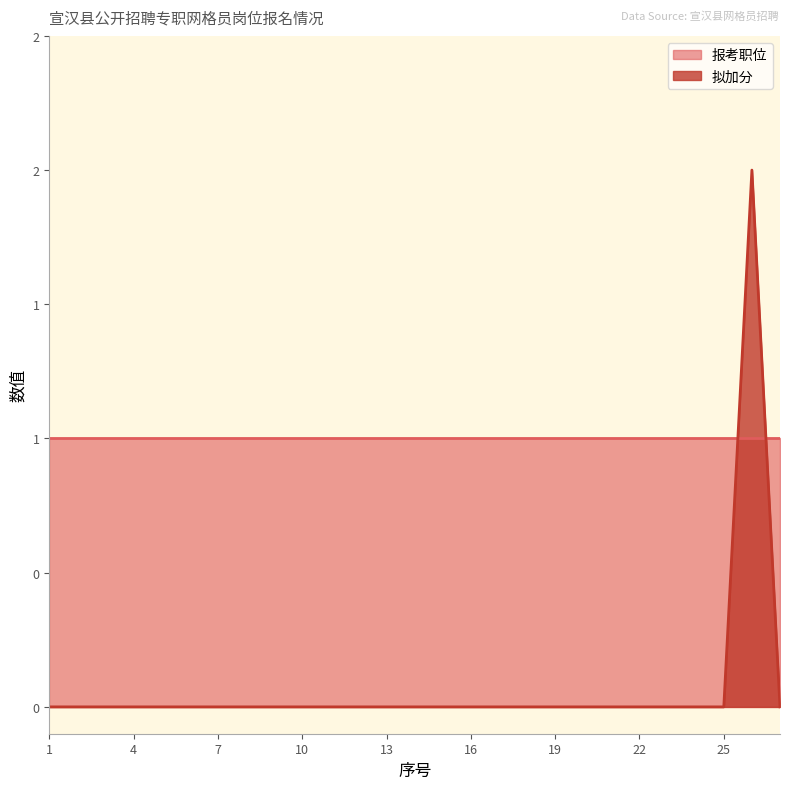

Does the chart have visible grid lines?

No